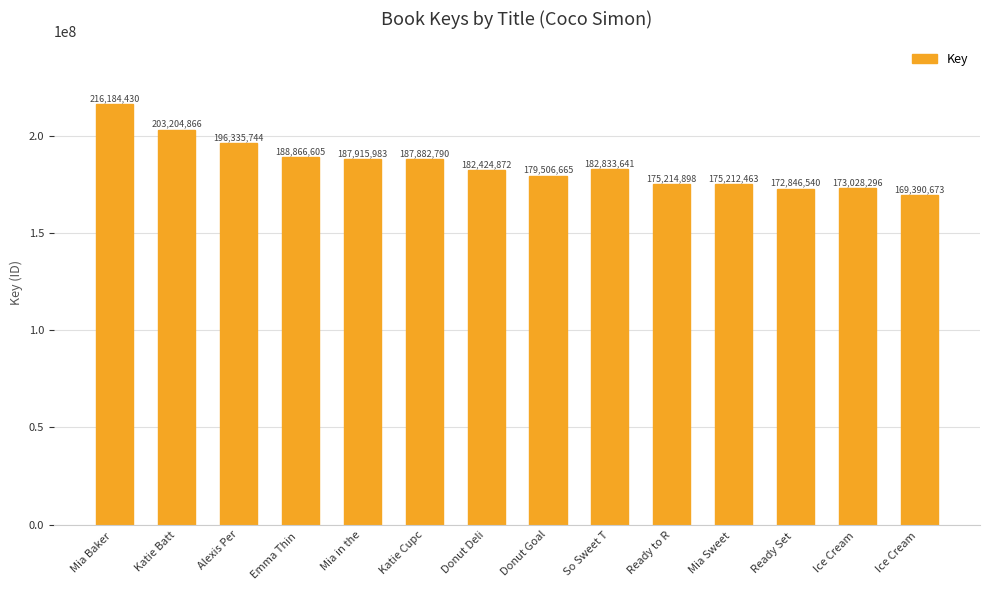

What is the ratio of the value at Alexis Per to the value at Mia Baker ?

0.9